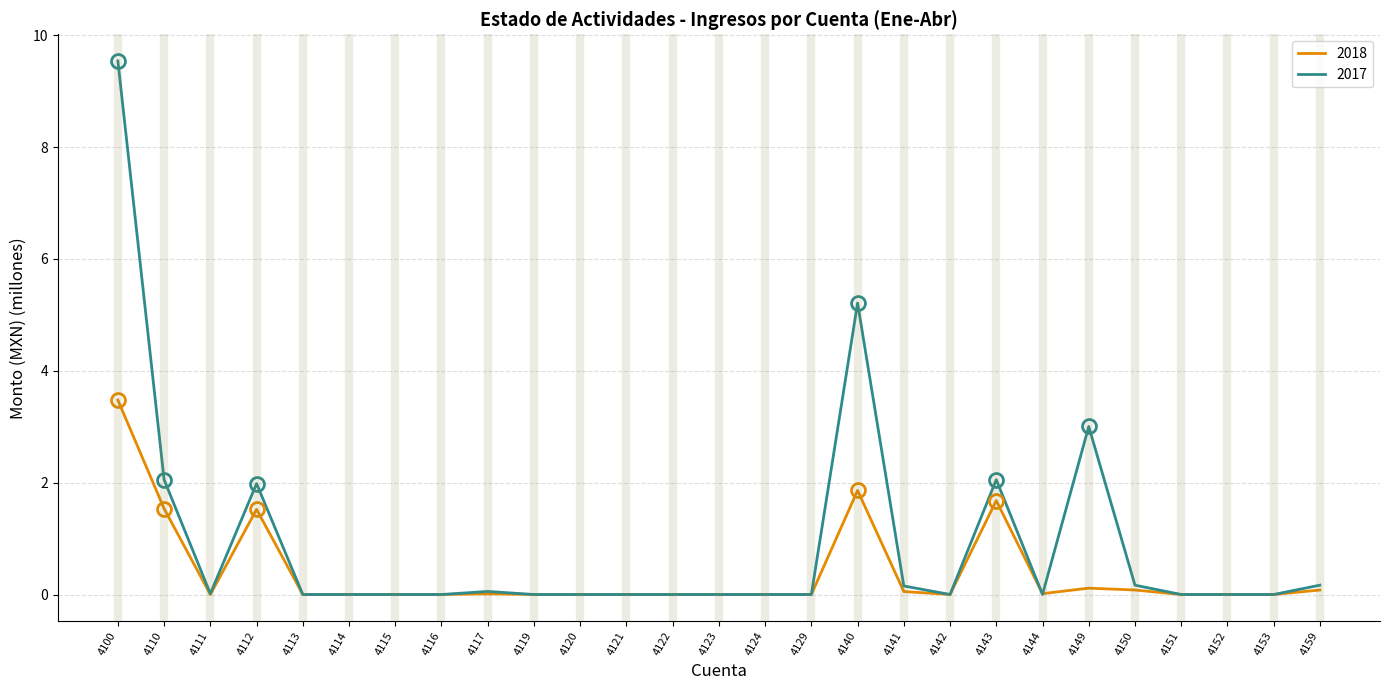

Between 4110 and 4140, which series saw the biggest shift?

2017